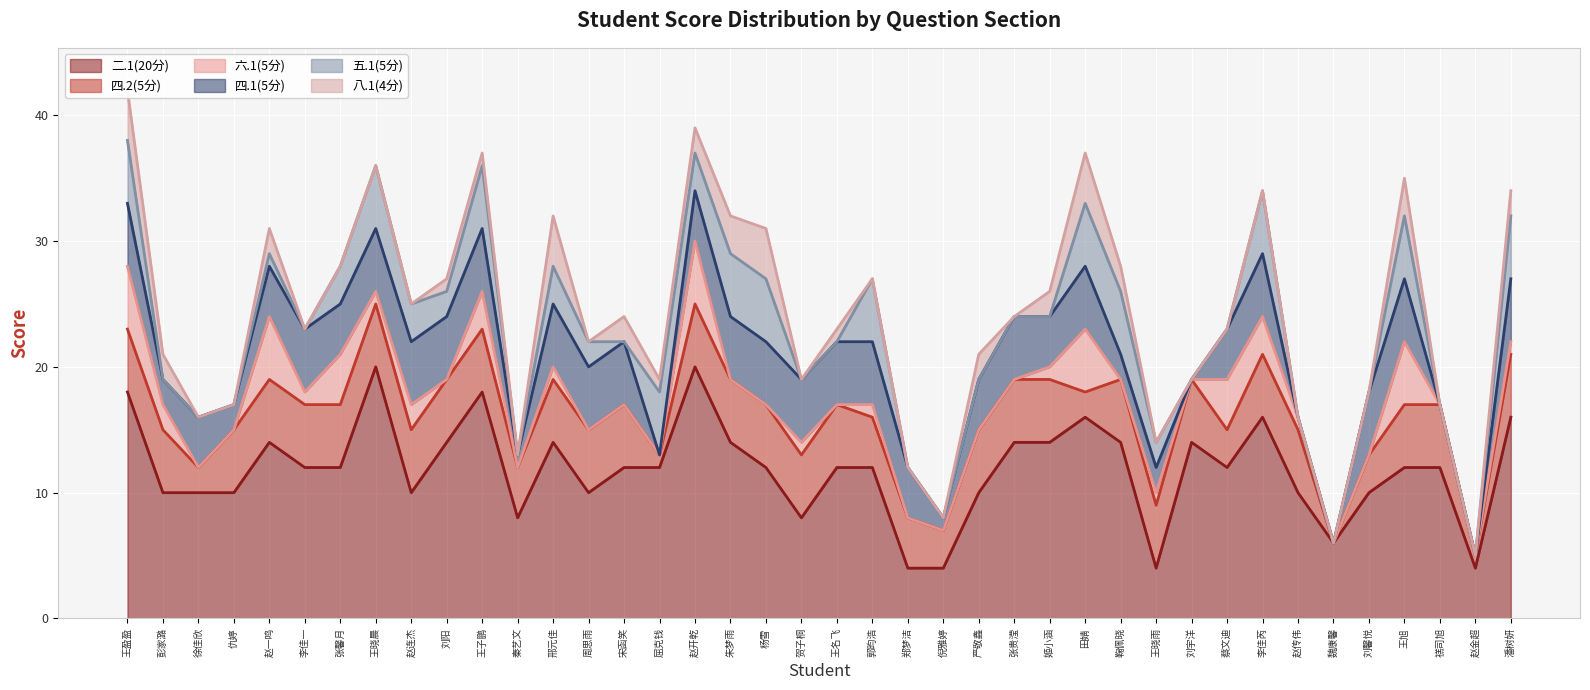

At 赵一鸣, list the series in order from largest to smallest.

二.1(20分), 四.2(5分), 六.1(5分), 四.1(5分), 八.1(4分), 五.1(5分)